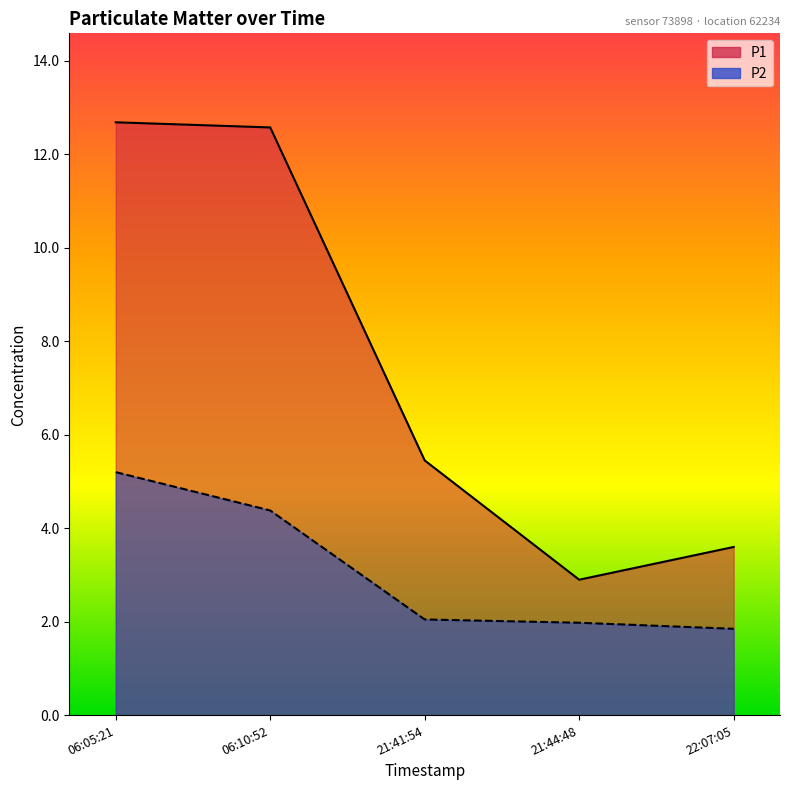

How many lines are shown in the chart?

2